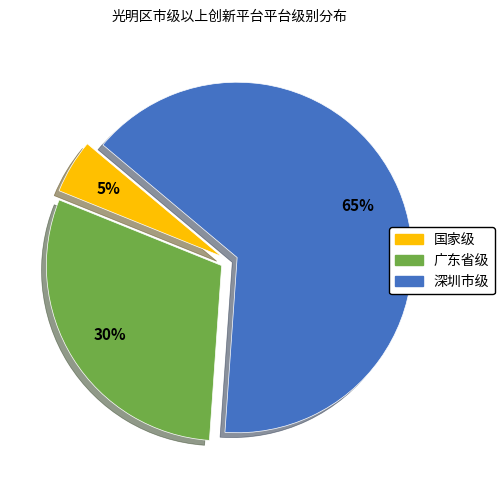

To the nearest percent, what is the difference between the largest and smallest slice percentages?

60%